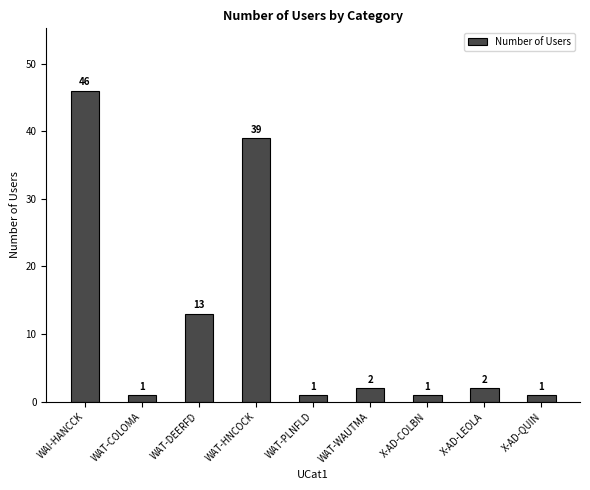

Where is the data nearest to the value 23?

WAT-DEERFD